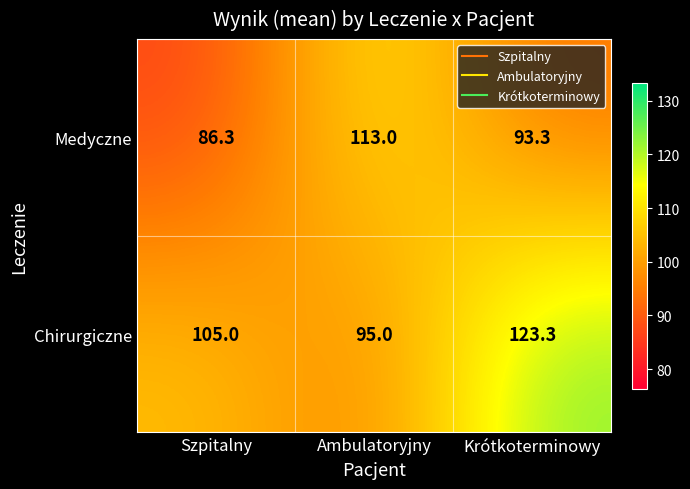

What is the difference between the Chirurgiczne values at Krótkoterminowy and Ambulatoryjny?

28.3